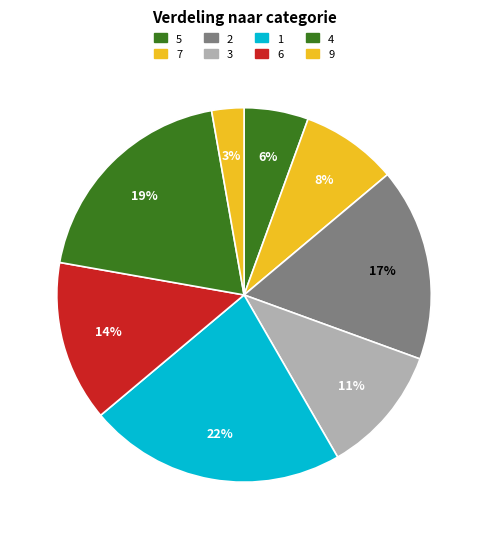

Which category has the biggest portion of the pie?

1